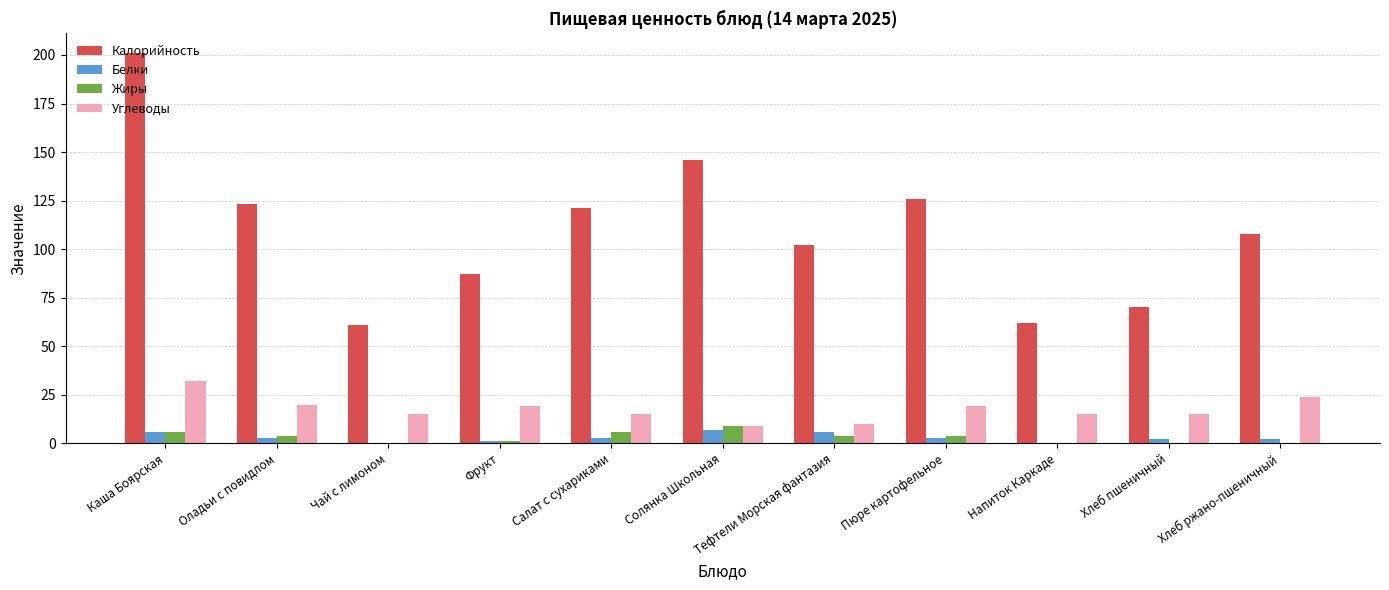

Which series has the largest range (max minus min)?

Калорийность